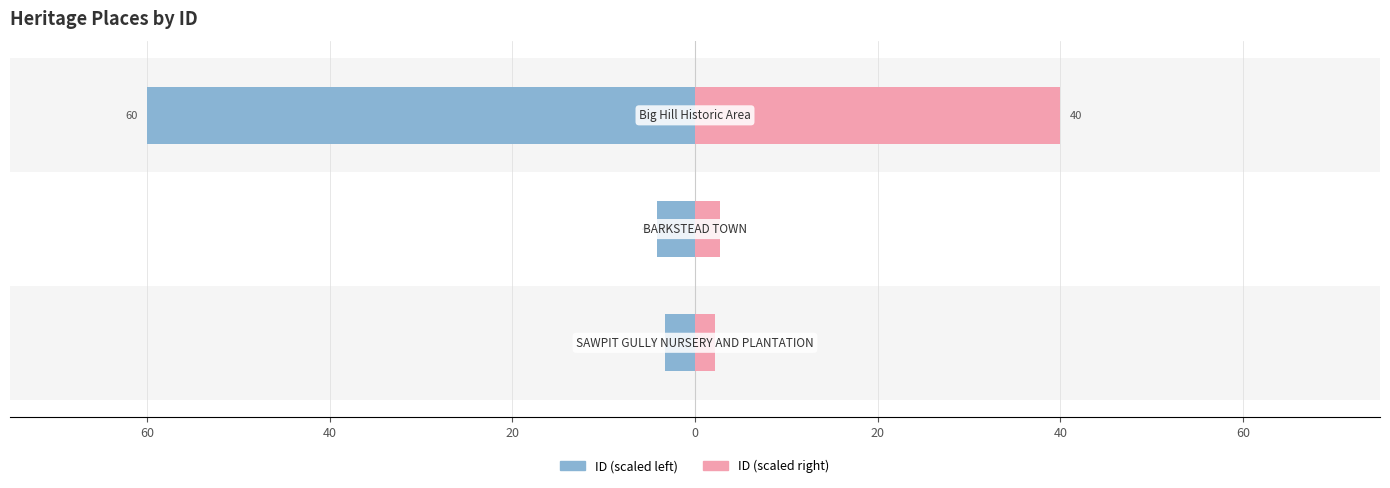

What is the value of the ID (right) bar at the 2nd from the left?

2.7